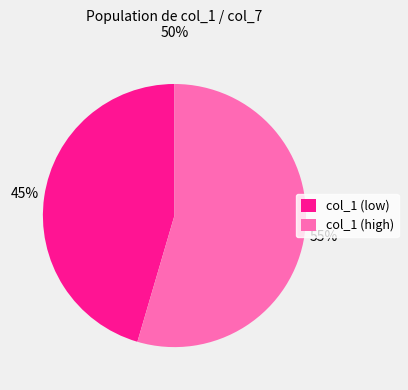

Is the sum of col_1 (high) and col_1 (low) greater than half?

Yes